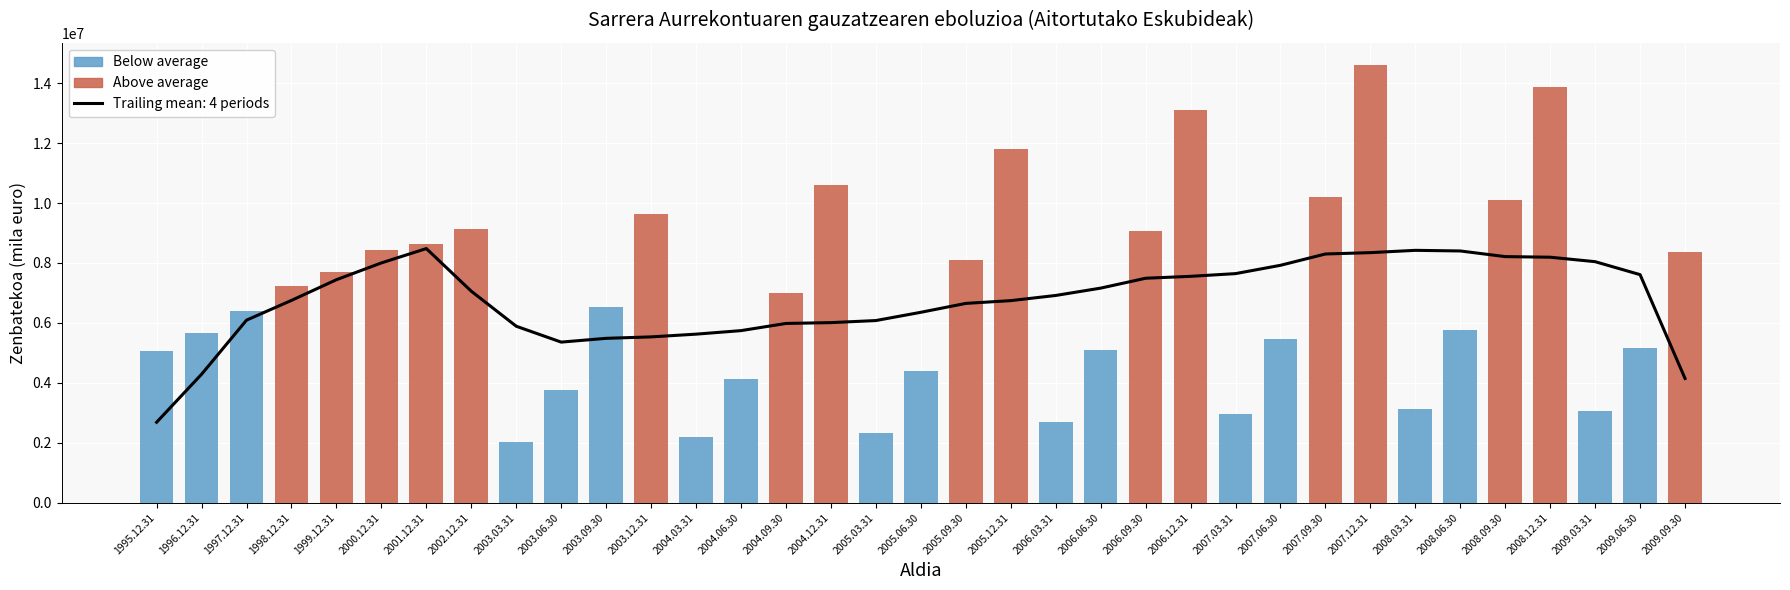

What is the label of the 8th bar from the right?

2007.12.31